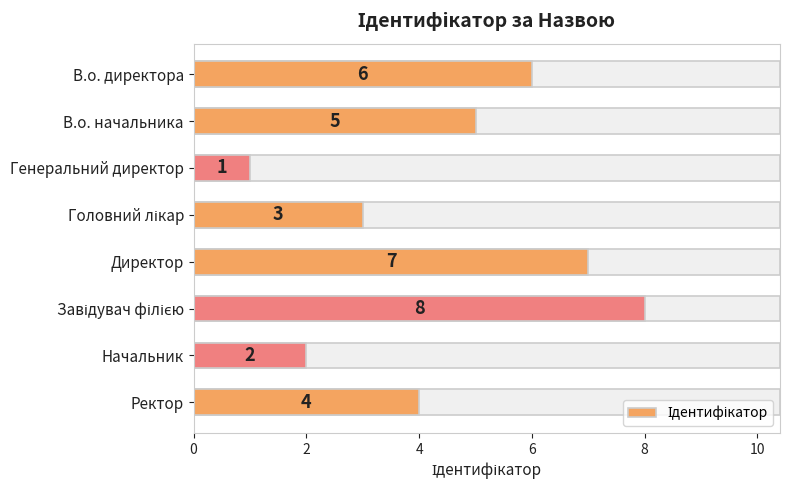

How many data points are above 5?

3